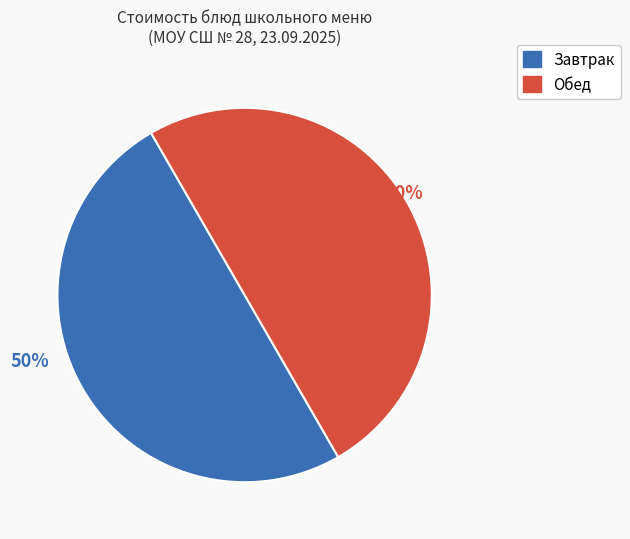

To the nearest percent, what is the average slice percentage?

50%